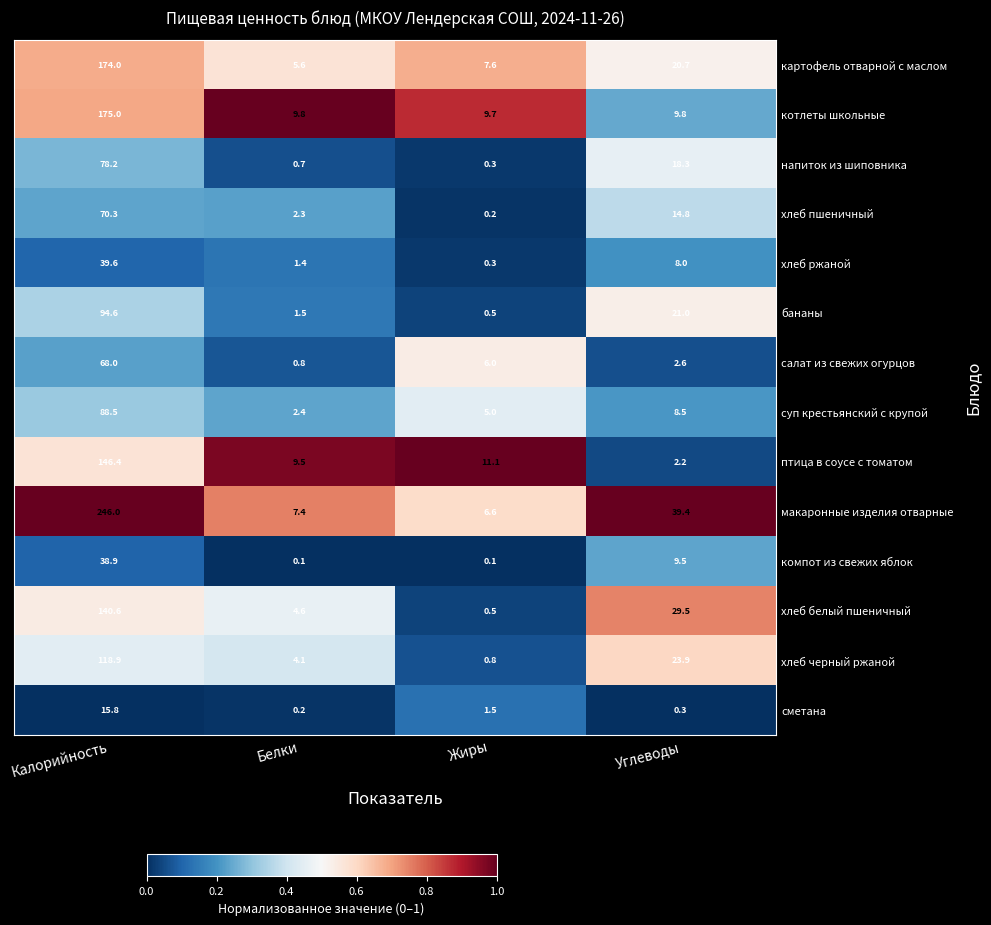

What is the difference between the maximum and minimum values in the хлеб пшеничный series?

70.1